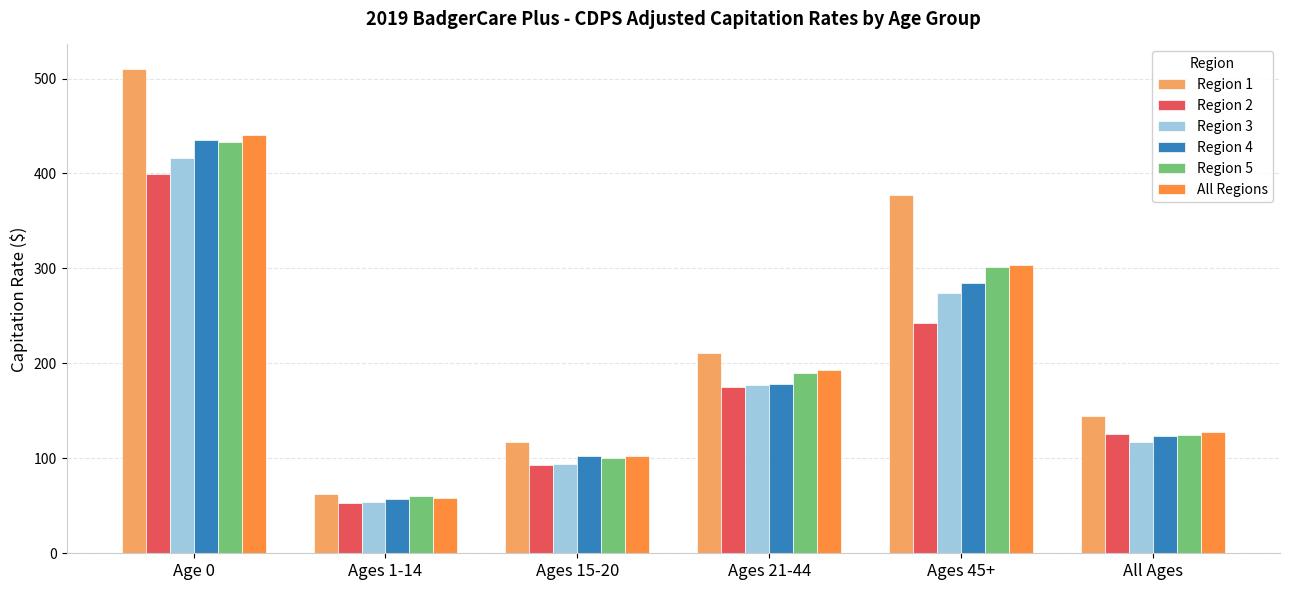

At how many categories does at least one series exceed 492?

1